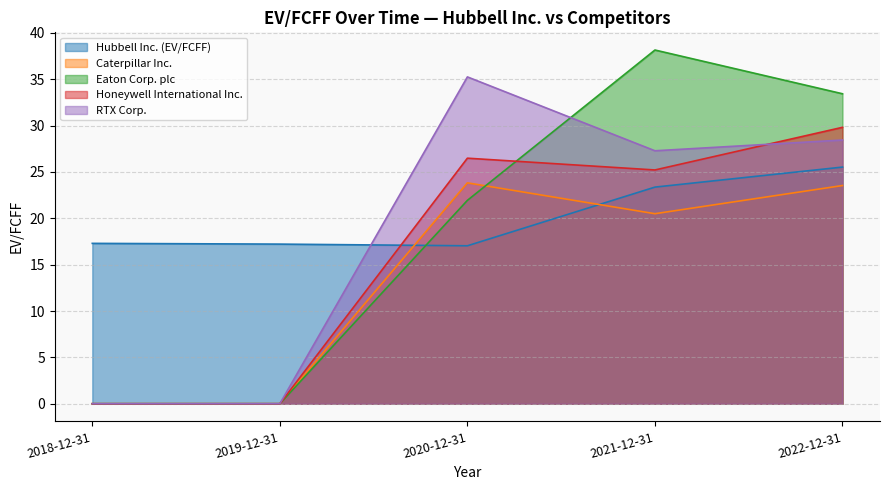

At which label is Caterpillar Inc. closest to 11?

2021-12-31